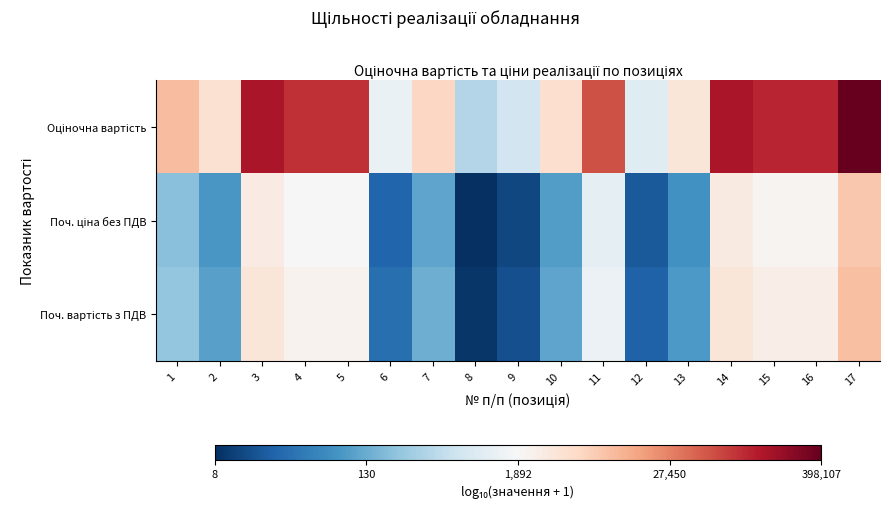

At which category is the sum across all series the highest?

17